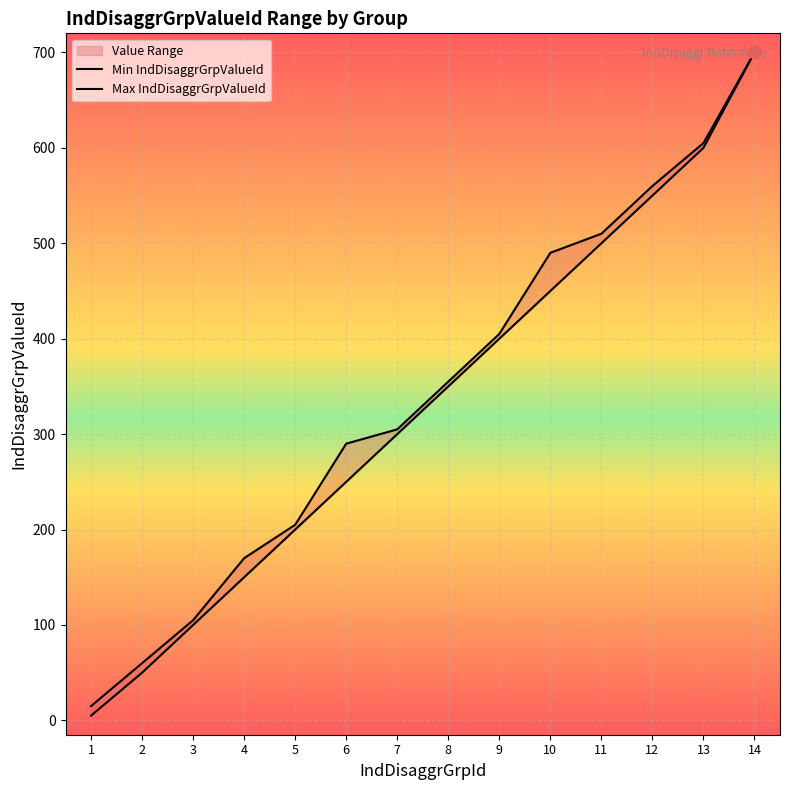

At which category is the sum across all series the highest?

14